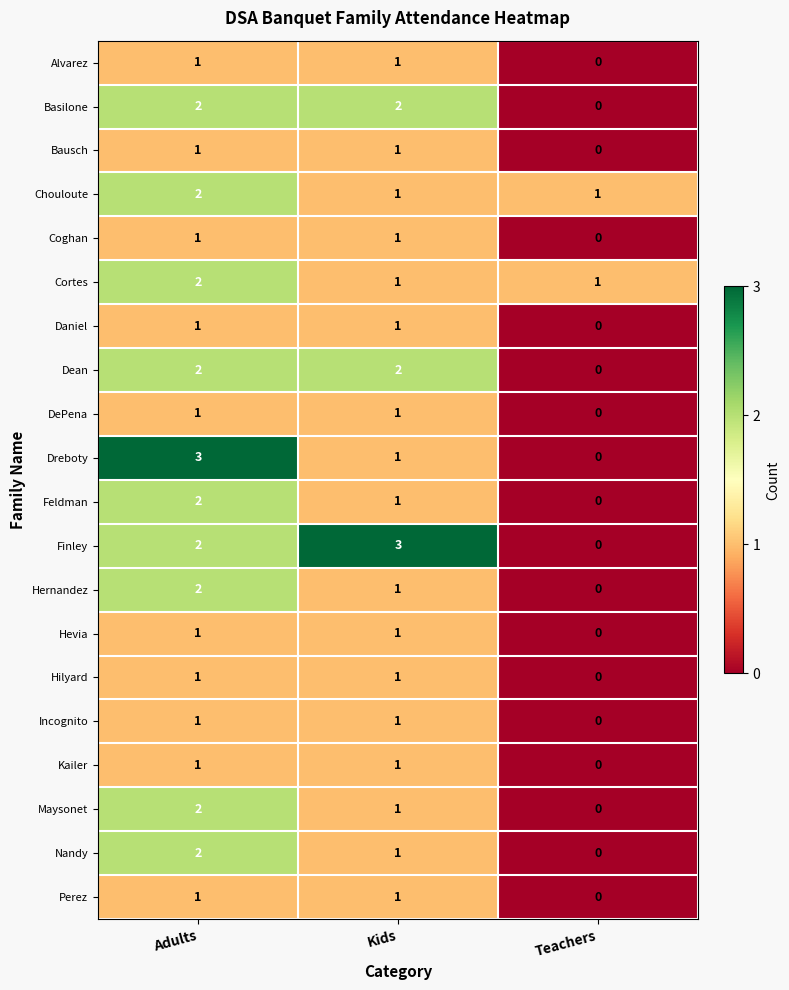

How many values in Alvarez are above zero?

2